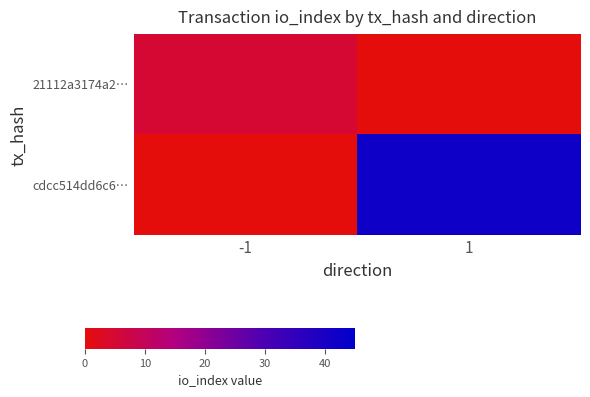

Between -1 and 1, which series saw the biggest shift?

cdcc514dd6c6…